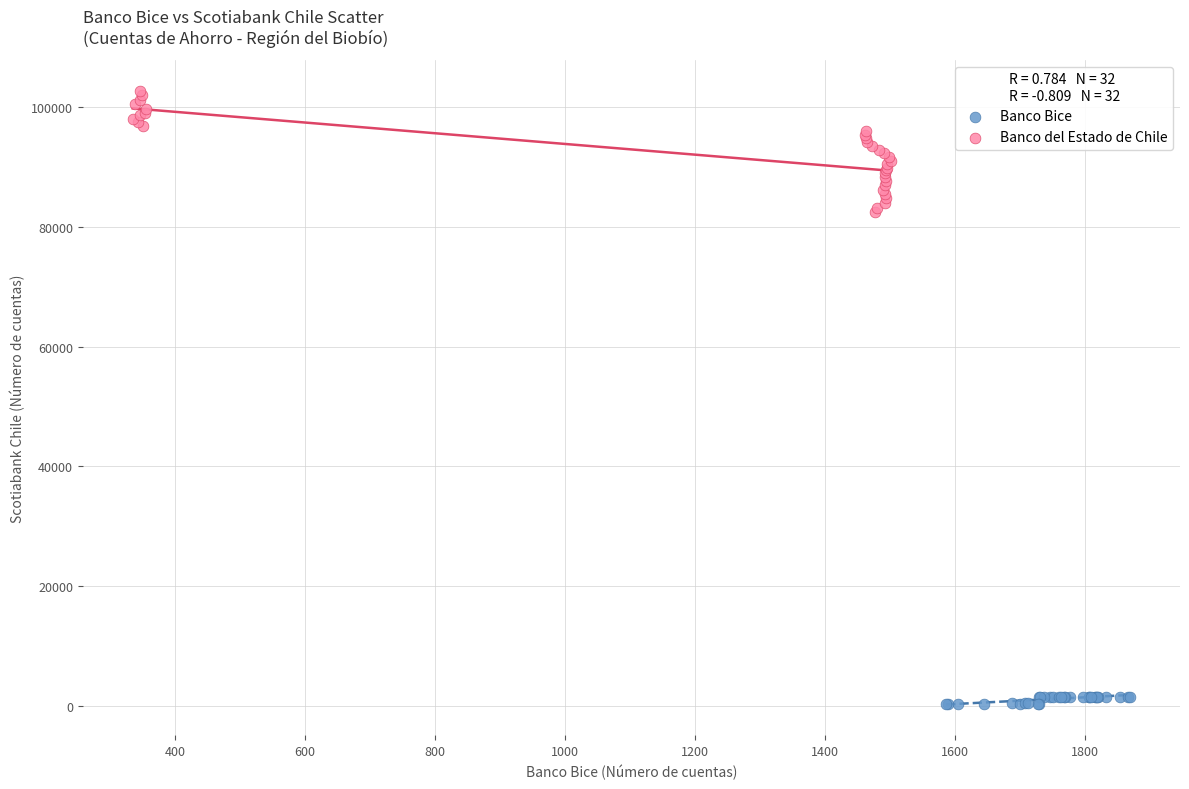

Which series reaches the minimum Y coordinate?

Banco Bice